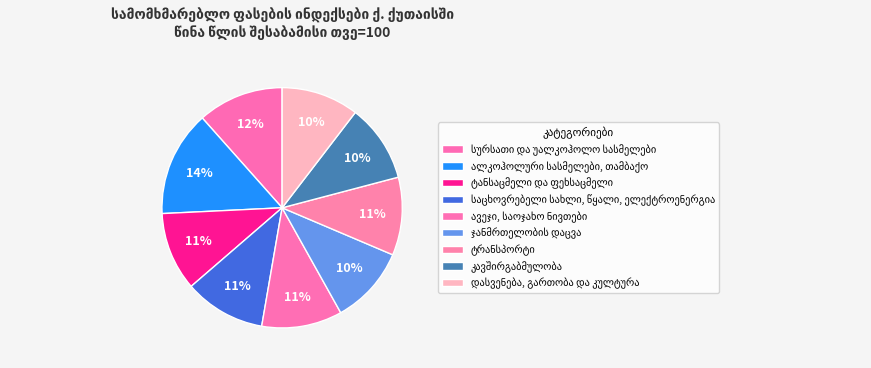

True or false: საცხოვრებელი სახლი, წყალი, ელექტროენერგია accounts for 20% of the total.

False